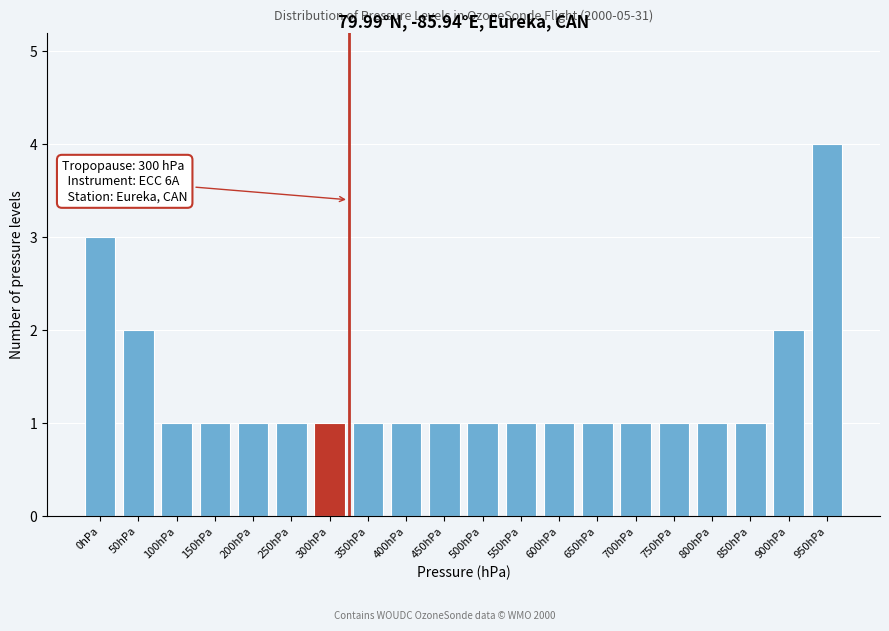

Reading right to left, list all the values displayed in this chart.

950hPa=4	900hPa=2	850hPa=1	800hPa=1	750hPa=1	700hPa=1	650hPa=1	600hPa=1	550hPa=1	500hPa=1	450hPa=1	400hPa=1	350hPa=1	300hPa=1	250hPa=1	200hPa=1	150hPa=1	100hPa=1	50hPa=2	0hPa=3